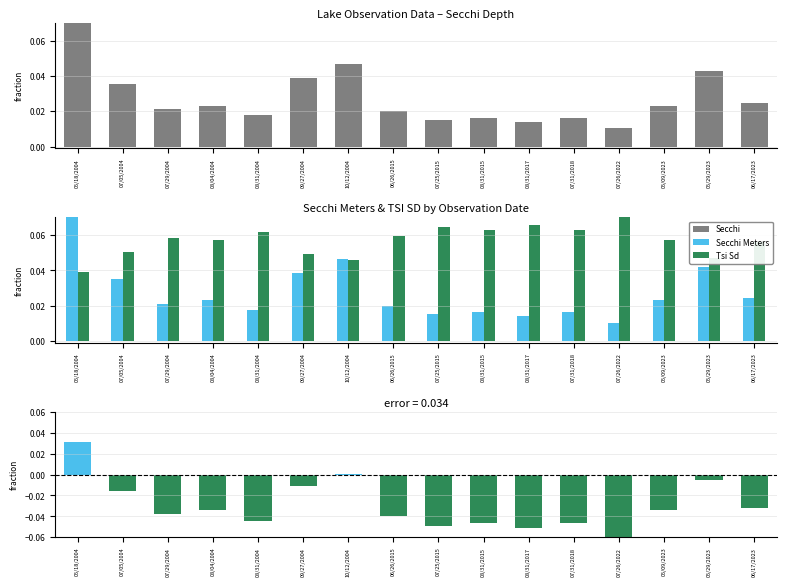

What is the total value across all series at 05/09/2023?

0.1